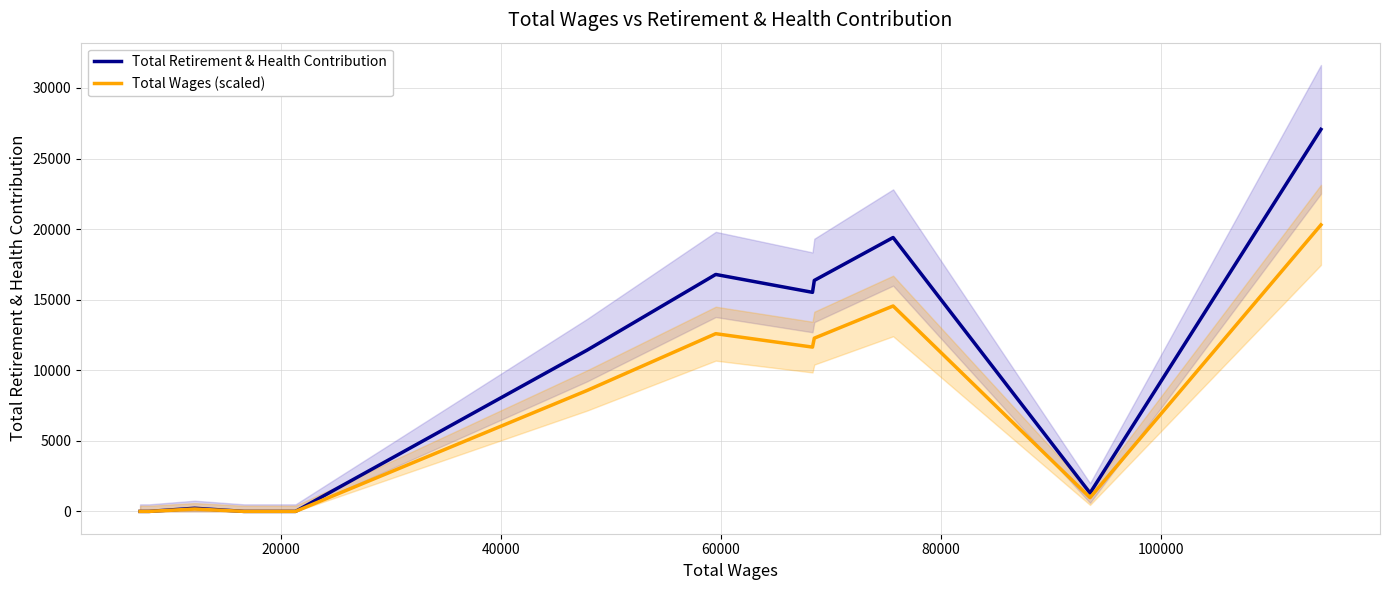

What is the maximum value for Total Wages (scaled)?

20302.5